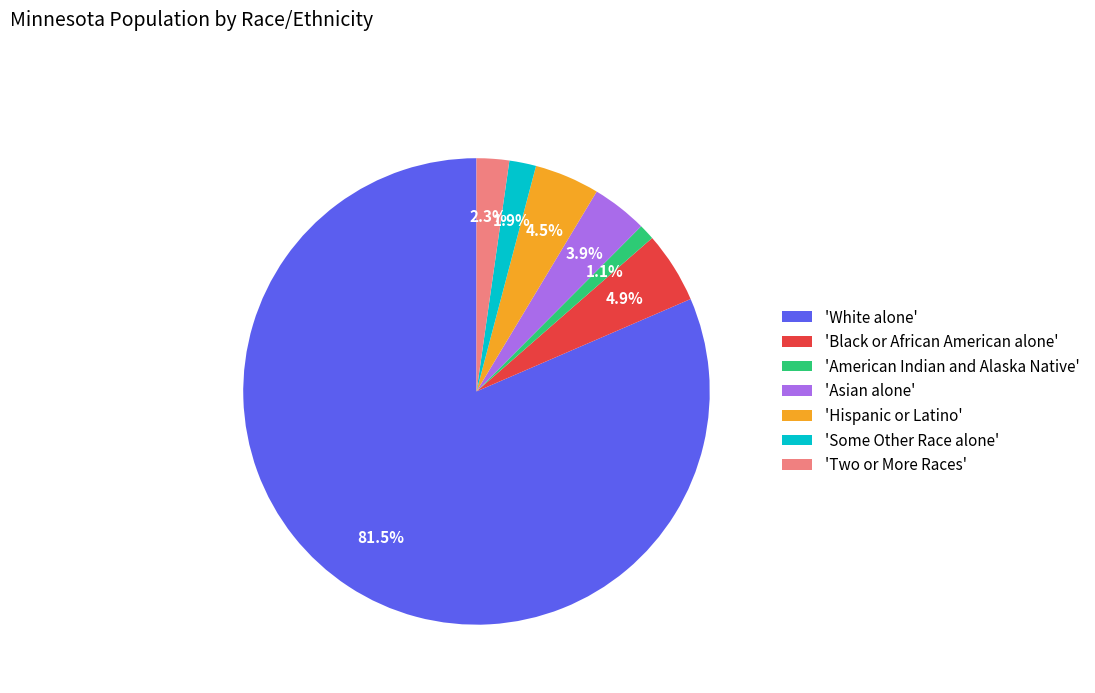

Combined, do 'American Indian and Alaska Native' and 'Asian alone' account for over 50%?

No